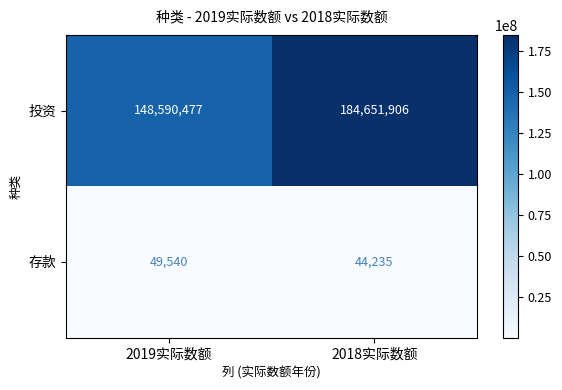

At which category is the sum across all series the highest?

2018实际数额